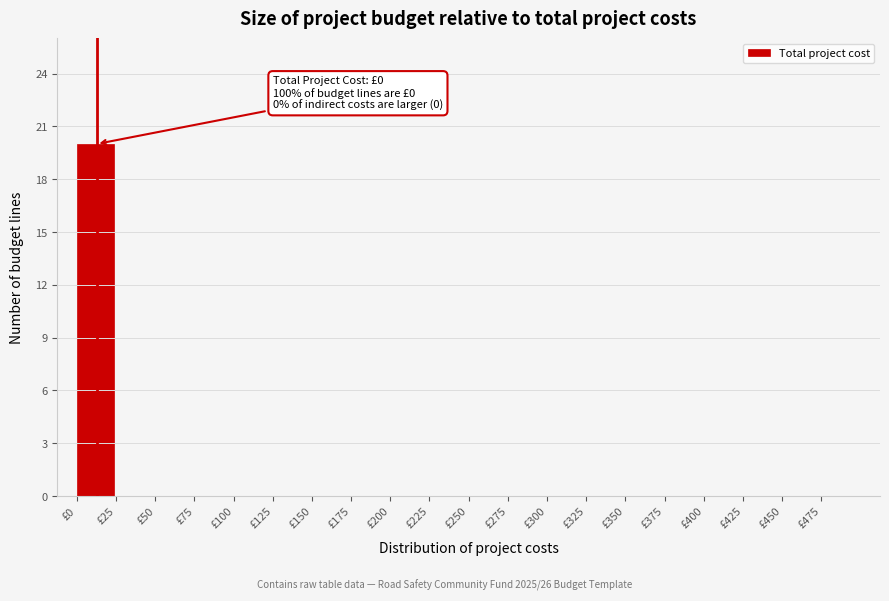

Reading left to right, extract all data points from this chart.

£0=20	£25=0	£50=0	£75=0	£100=0	£125=0	£150=0	£175=0	£200=0	£225=0	£250=0	£275=0	£300=0	£325=0	£350=0	£375=0	£400=0	£425=0	£450=0	£475=0